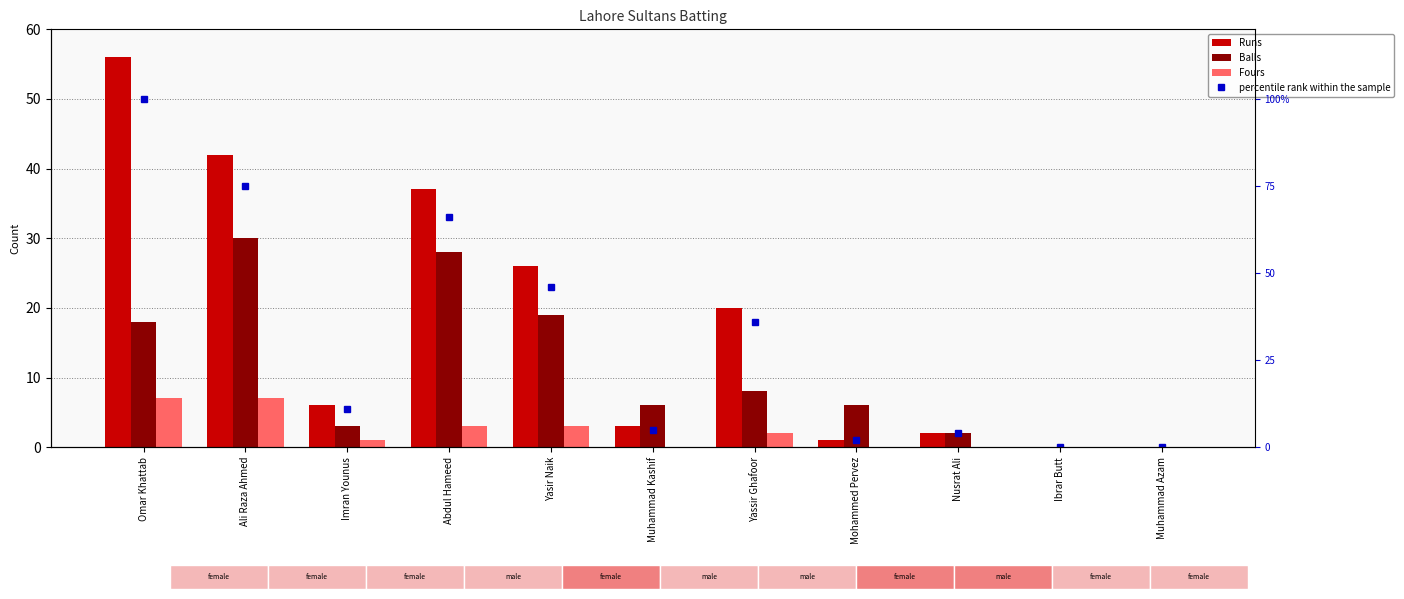

What value does the Fours series have at Abdul Hameed?

3